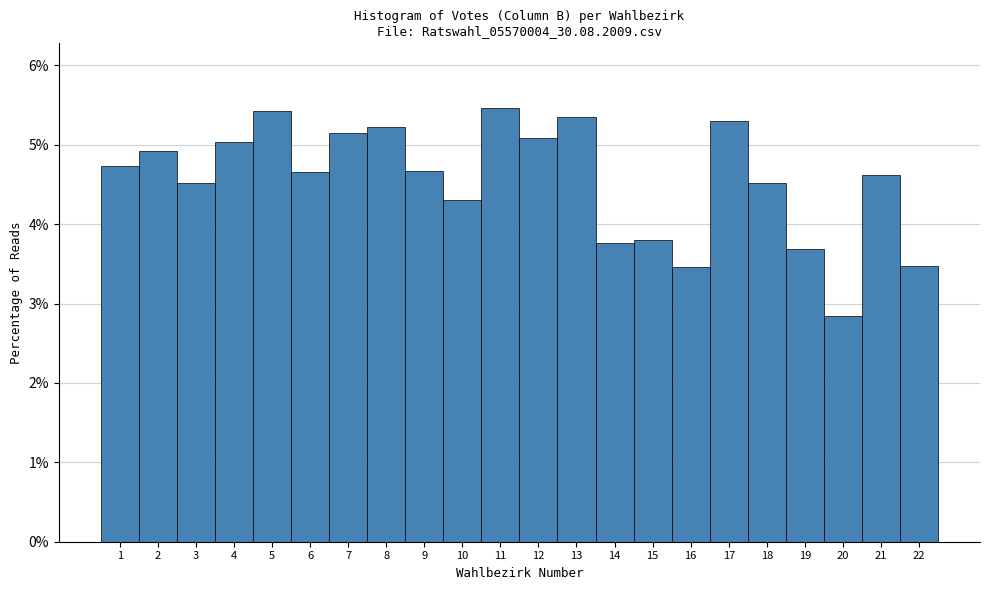

Reading left to right, transcribe this chart: for each bar, give the range it covers on the x-axis and its height. The values are not printed on the chart, so give them approximately, as read against the axis.

0.5 to 1.5: 4.7
1.5 to 2.5: 4.9
2.5 to 3.5: 4.5
3.5 to 4.5: 5.0
4.5 to 5.5: 5.4
5.5 to 6.5: 4.7
6.5 to 7.5: 5.2
7.5 to 8.5: 5.2
8.5 to 9.5: 4.7
9.5 to 10.5: 4.3
10.5 to 11.5: 5.5
11.5 to 12.5: 5.1
12.5 to 13.5: 5.4
13.5 to 14.5: 3.8
14.5 to 15.5: 3.8
15.5 to 16.5: 3.5
16.5 to 17.5: 5.3
17.5 to 18.5: 4.5
18.5 to 19.5: 3.7
19.5 to 20.5: 2.8
20.5 to 21.5: 4.6
21.5 to 22.5: 3.5